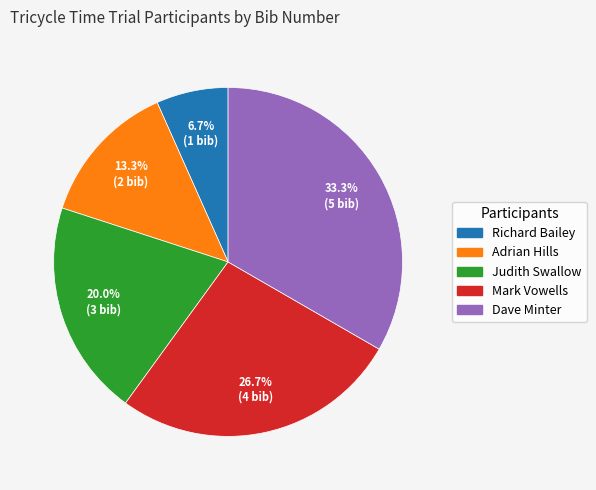

Rank the categories by value from lowest to highest.

Richard Bailey, Adrian Hills, Judith Swallow, Mark Vowells, Dave Minter